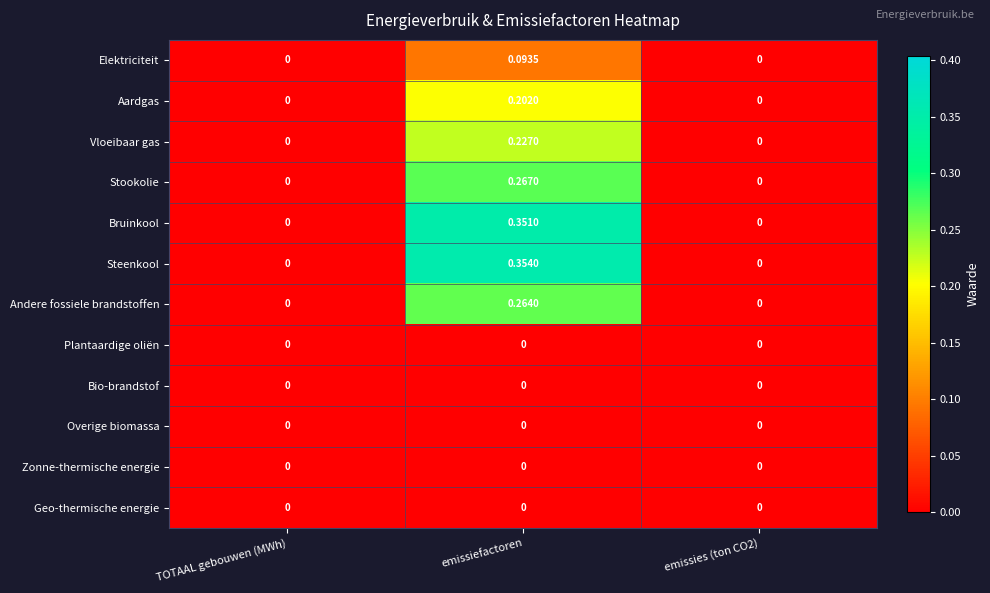

Between TOTAAL gebouwen (MWh) and emissiefactoren, which series saw the biggest shift?

Steenkool